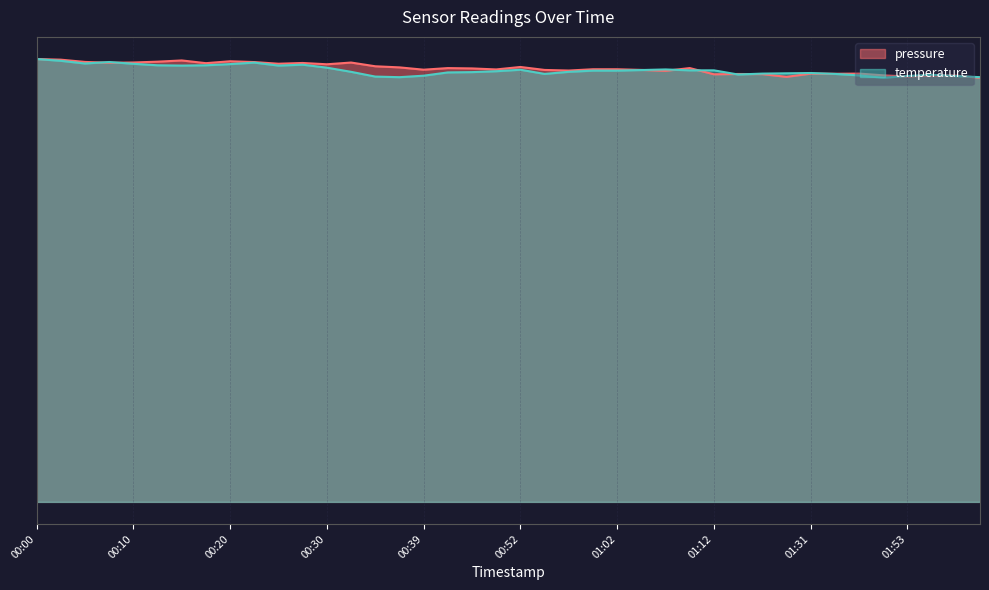

The value of temperature at 01:34 is 14.4. True or false?

True